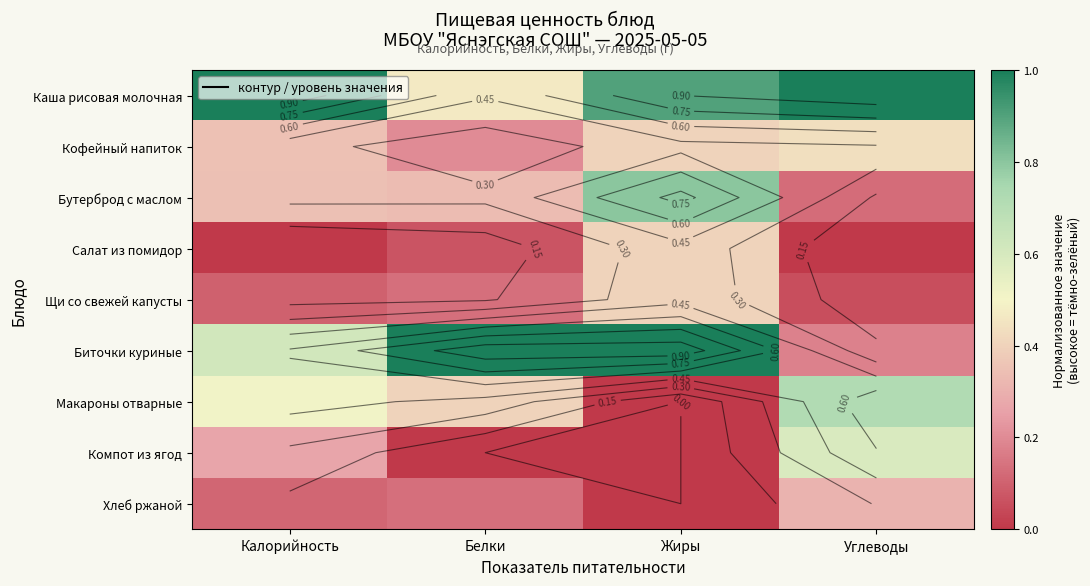

What is the difference between the second highest and minimum values in the Каша рисовая молочная series?

0.5